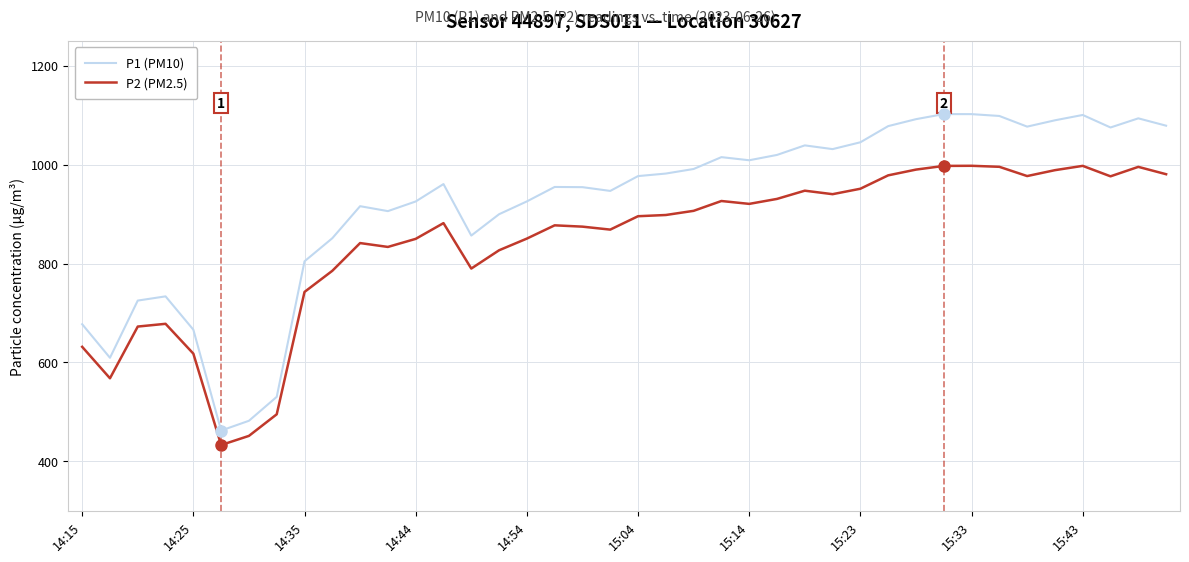

What is the difference between the maximum and minimum values in the P2 (PM2.5) series?

564.4